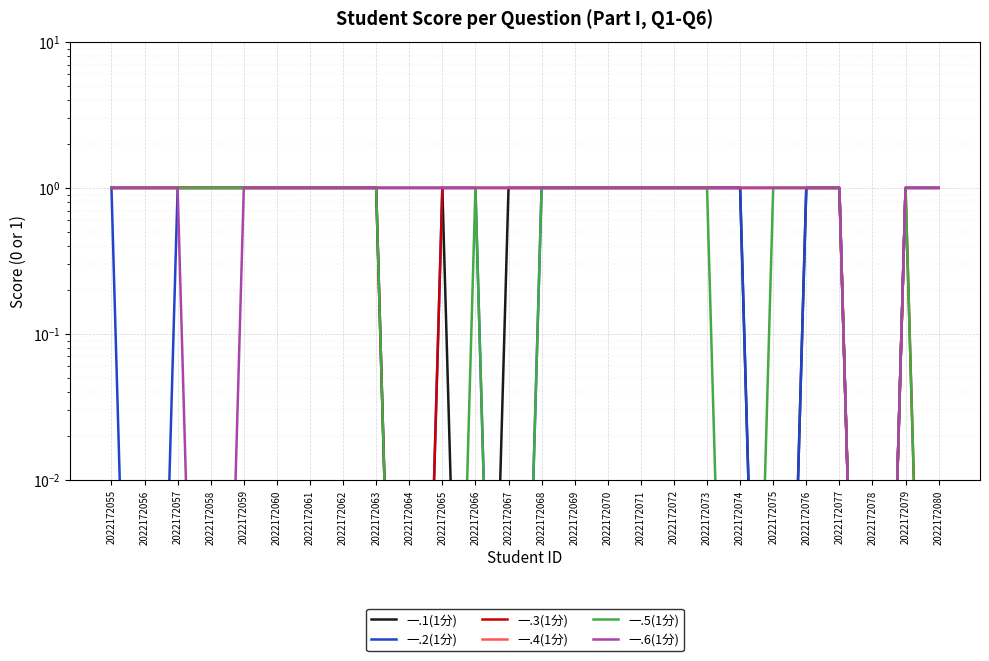

How many series are shown in this chart?

6